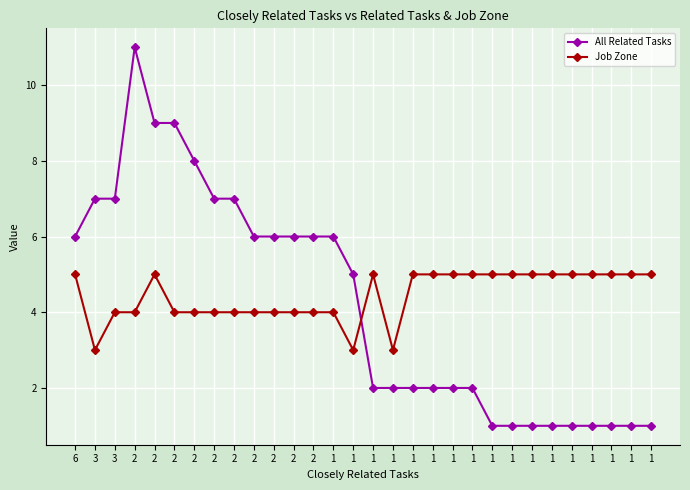

What is the value of the All Related Tasks point at the 7th from the left?

11